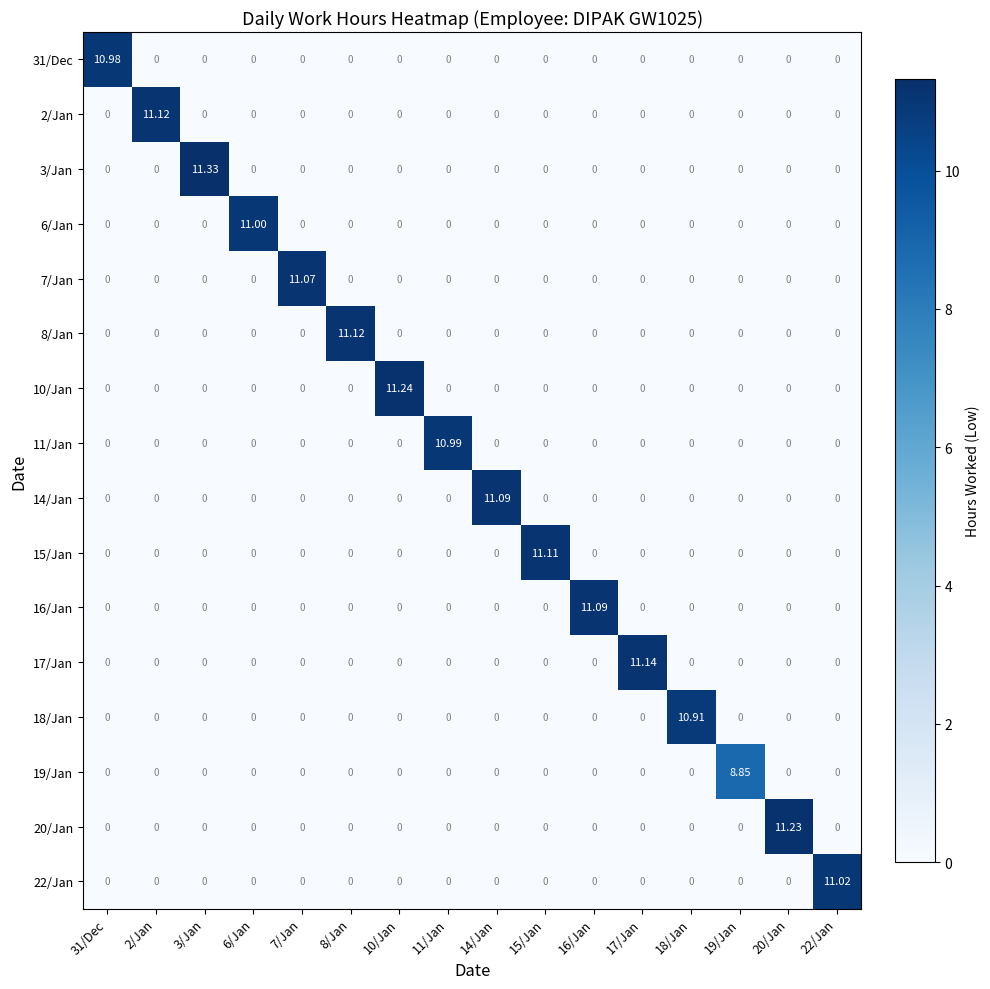

Count the number of categories in the chart.

16